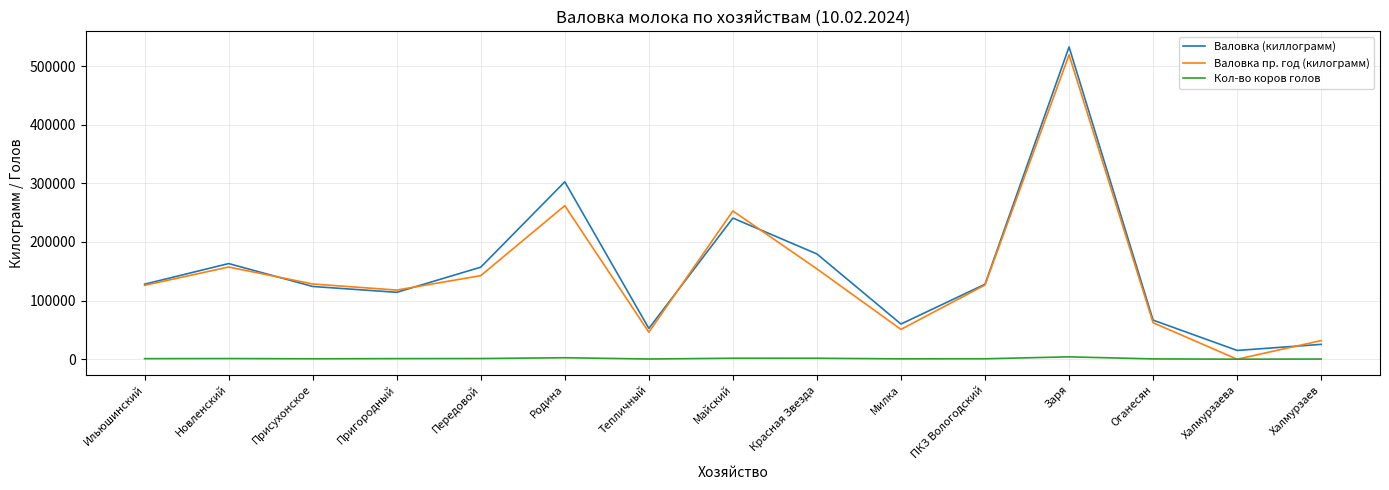

Is it true that Валовка (киллограмм) equals 103825 at Оганесян?

False